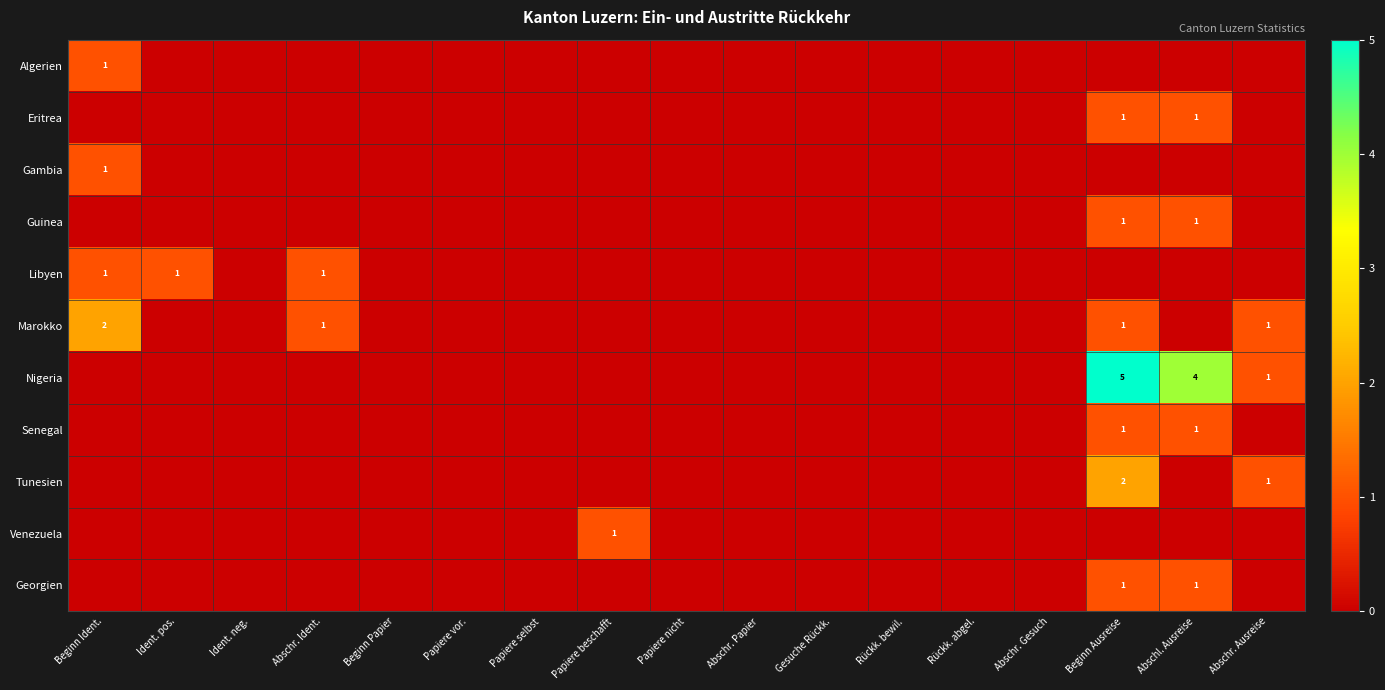

True or false: Marokko has a value of 0 at Beginn Ausreise.

False